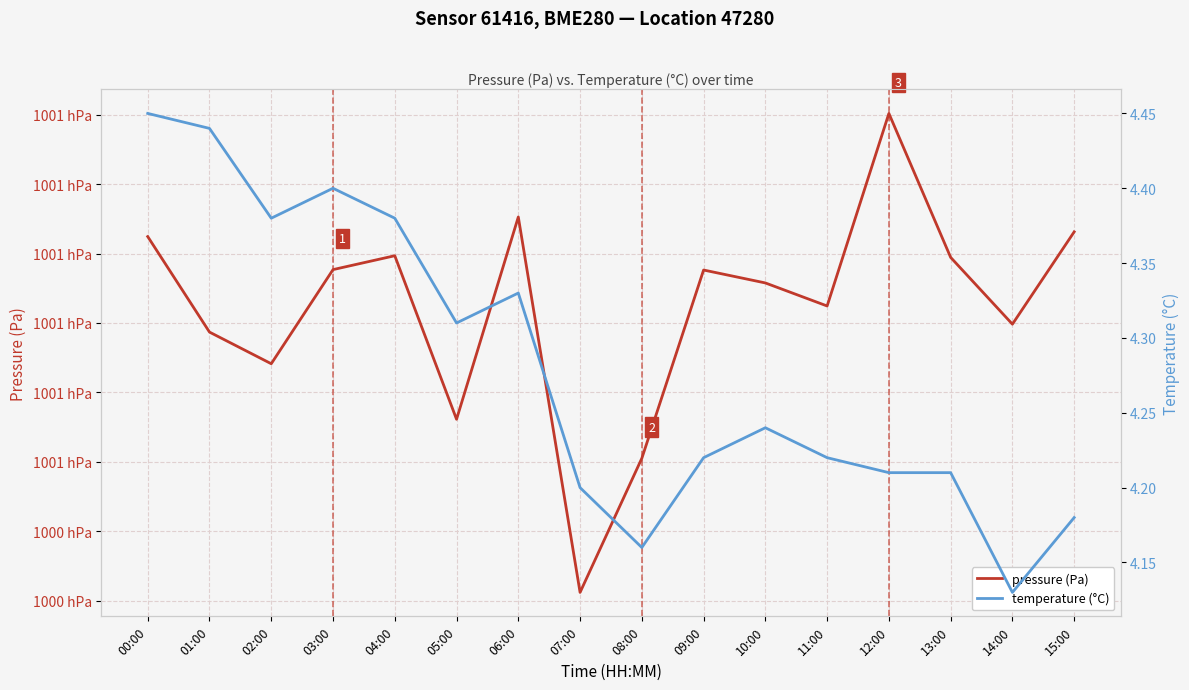

At which label is pressure (Pa) closest to 100062?

02:00